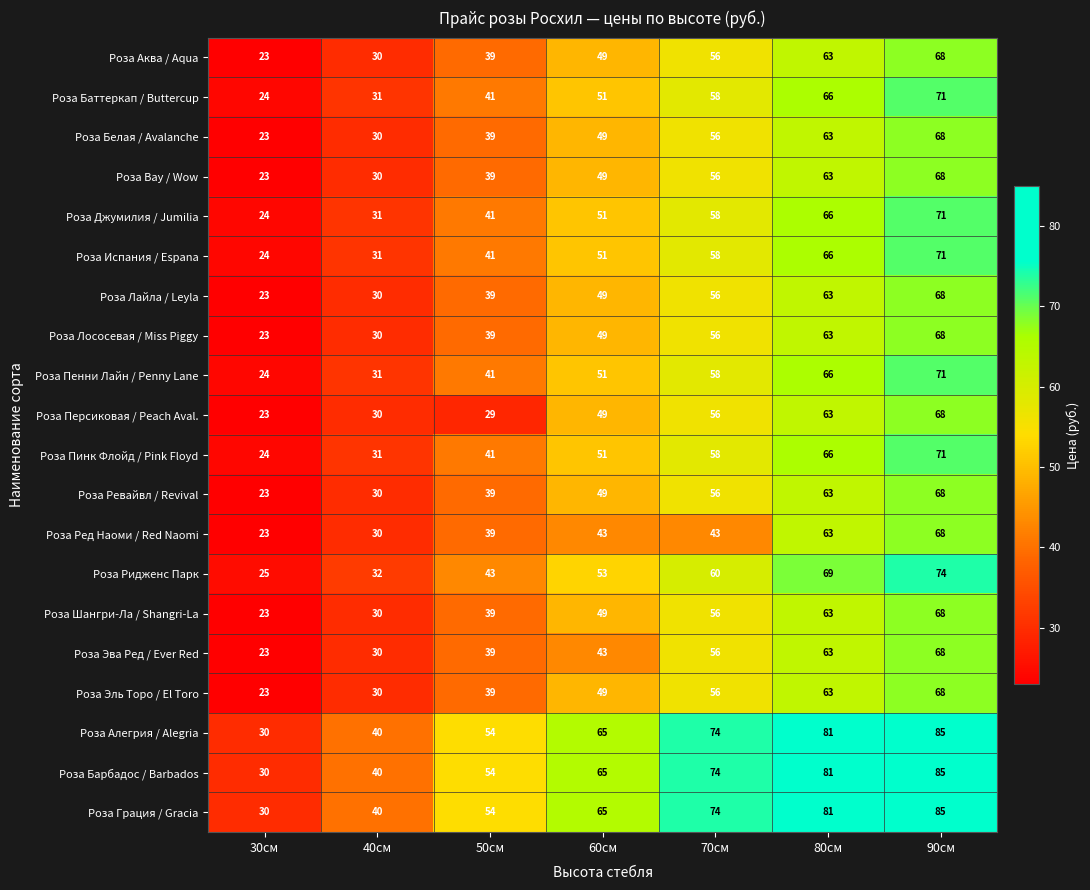

How many values in the Роза Испания / Espana series are below 51?

3